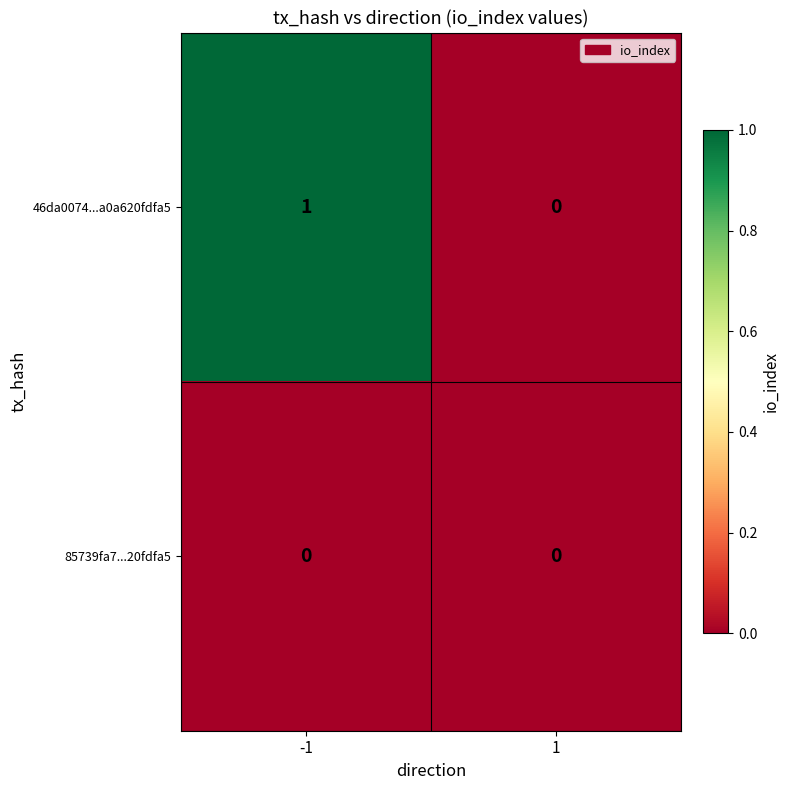

Which series changed the most between -1 and 1?

46da0074...a0a620fdfa5